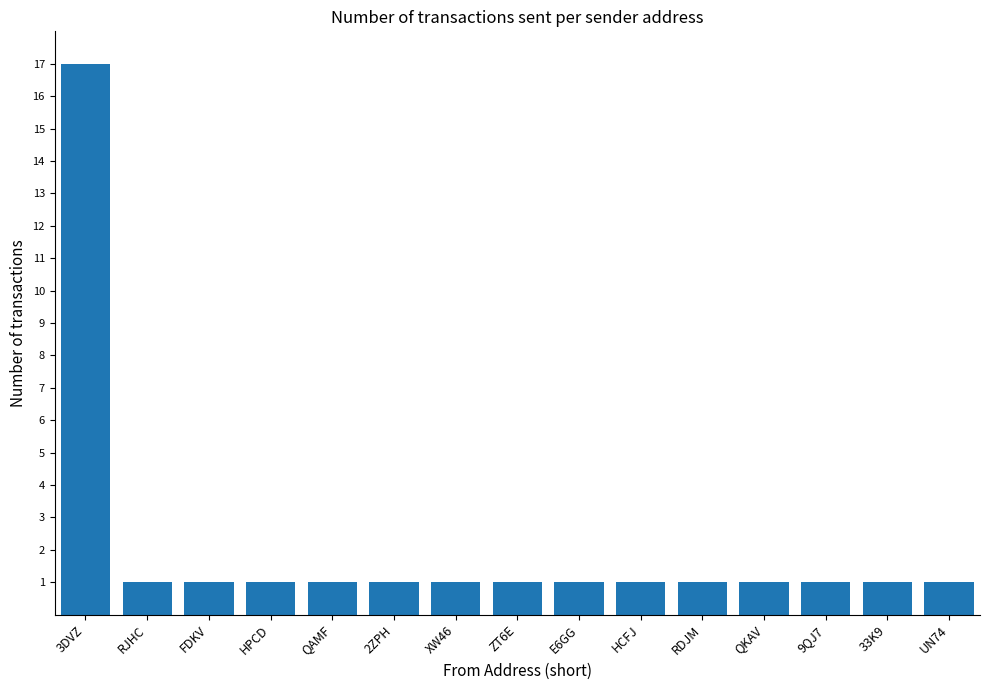

Reading right to left, list all the values displayed in this chart.

1	1	1	1	1	1	1	1	1	1	1	1	1	1	17